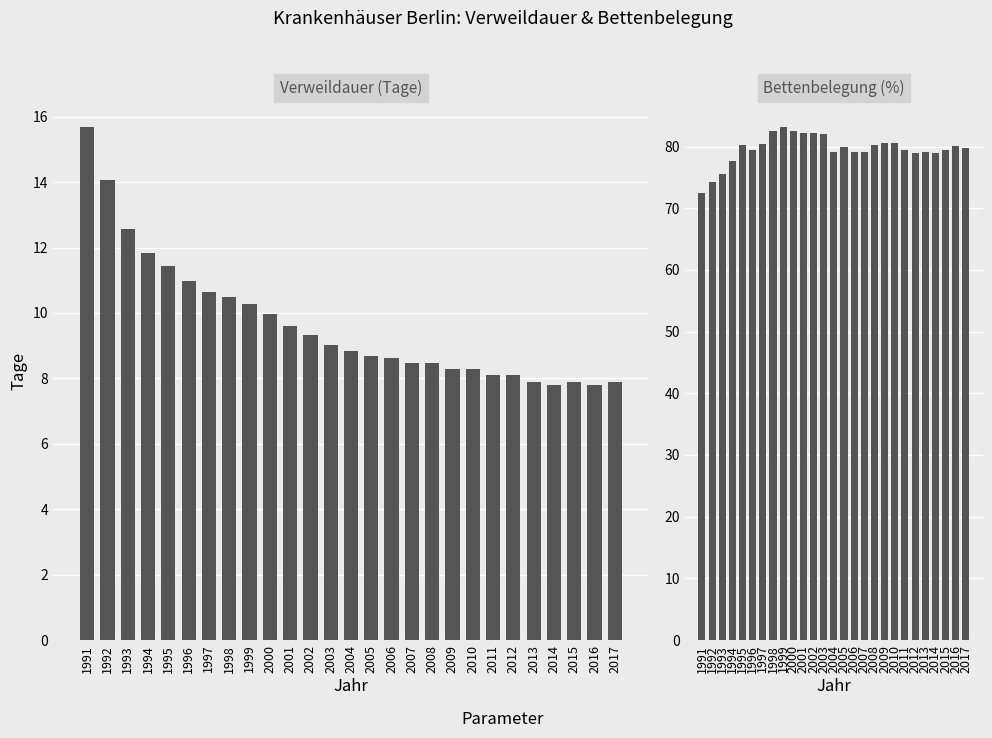

List the labels in order of Bettenbelegung value, largest first.

1999, 1998, 2000, 2001, 2002, 2003, 2009, 2010, 1997, 2008, 1995, 2016, 2005, 2017, 1996, 2011, 2015, 2006, 2013, 2004, 2007, 2012, 2014, 1994, 1993, 1992, 1991